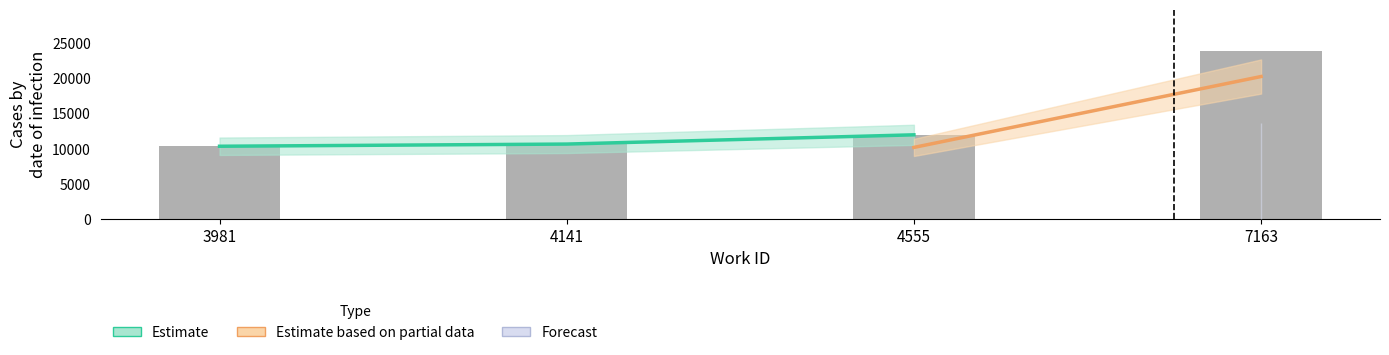

List the labels in order of value, smallest first.

3981, 4141, 4555, 7163